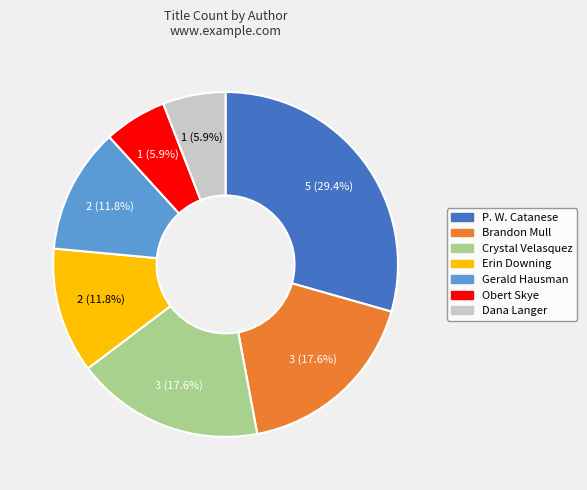

Is there any slice that represents more than half of the pie?

No